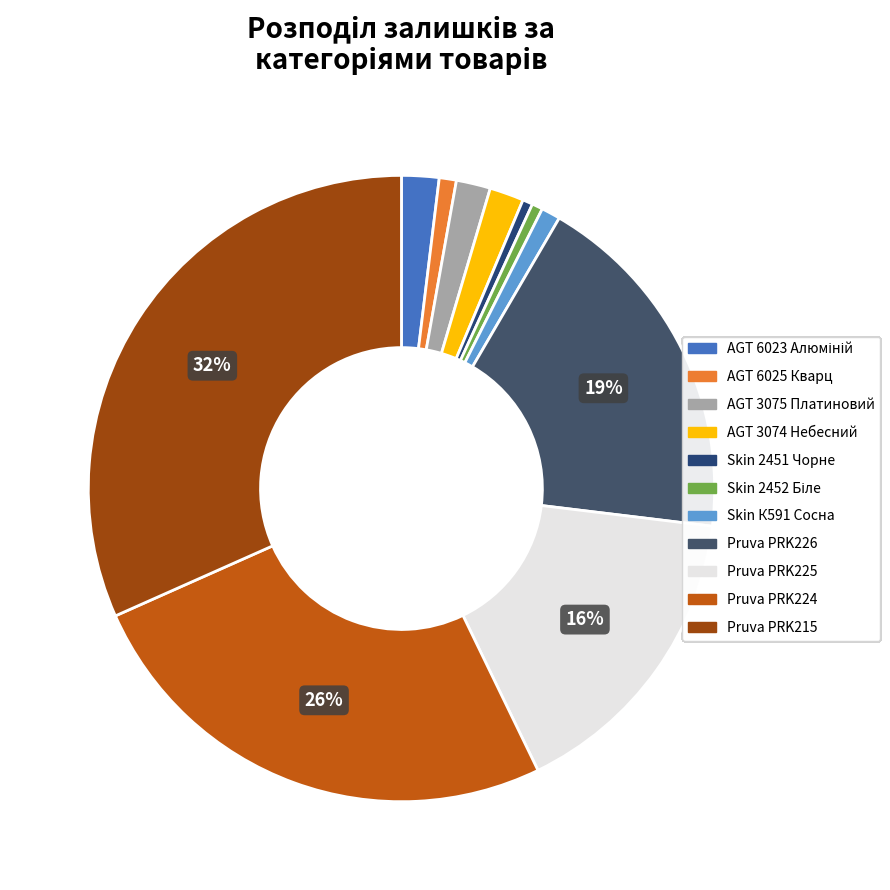

Which slice is the largest?

Pruva PRK215